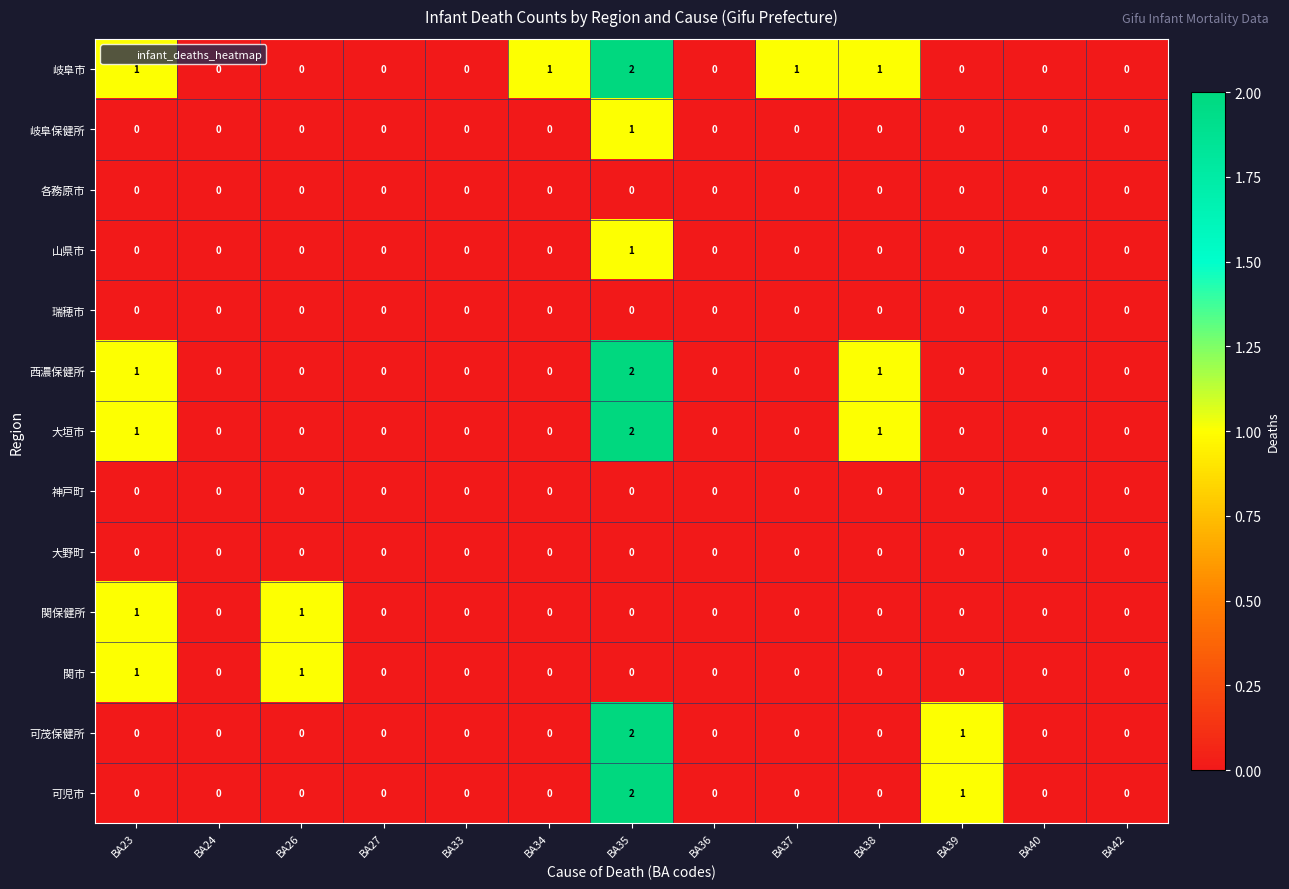

How many data points does each series have?

13